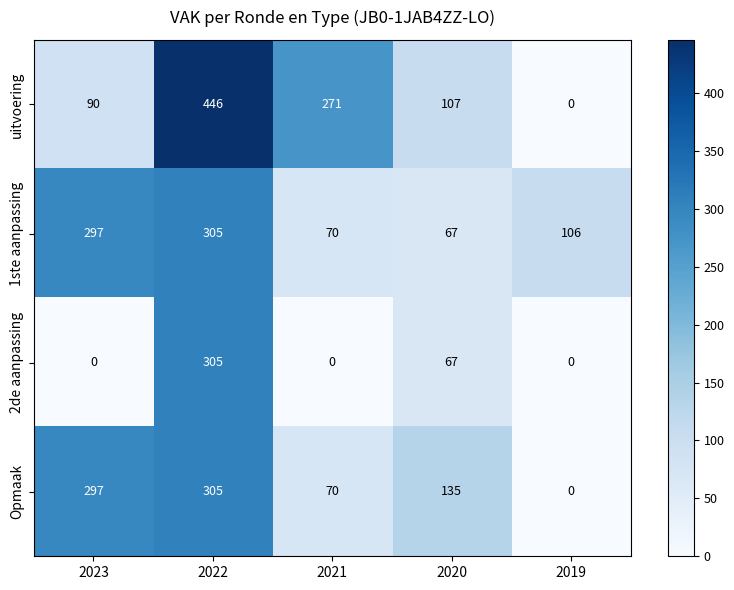

What is the difference between the 1ste aanpassing values at 2022 and 2021?

235